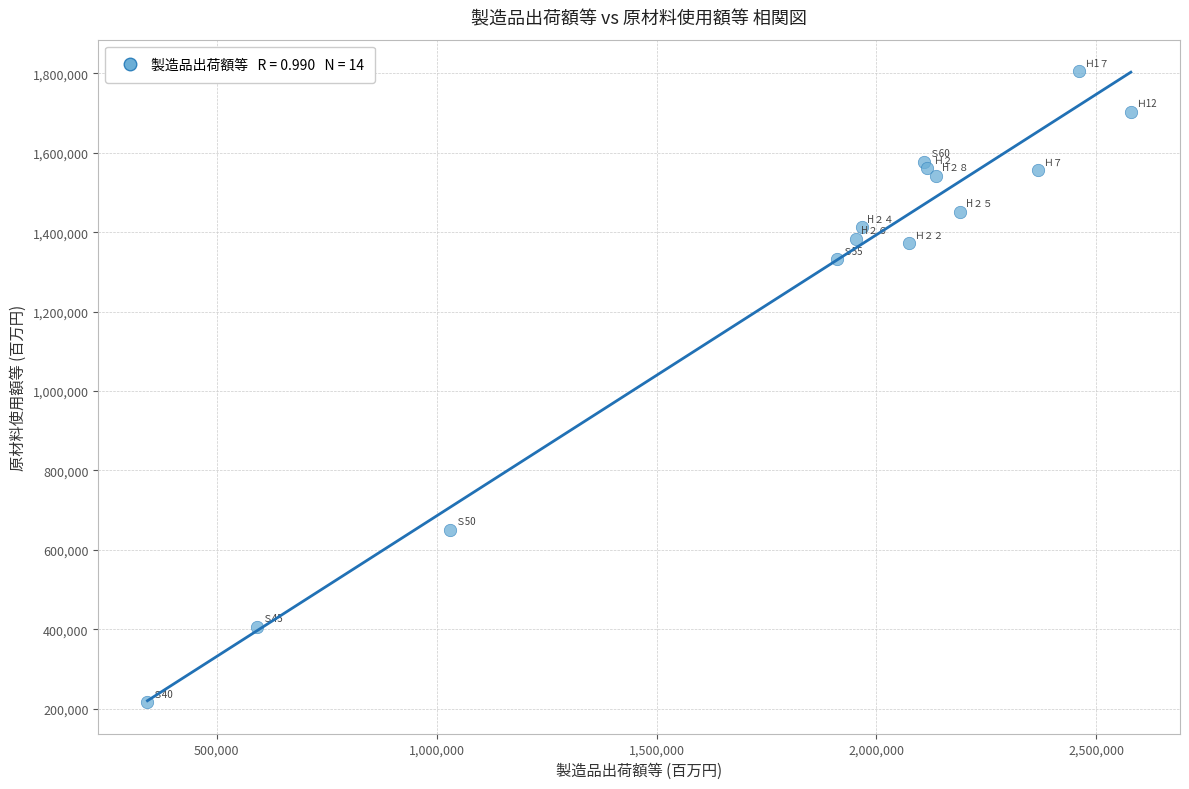

What Y value in the scatter plot is closest to 1011034?

1331997